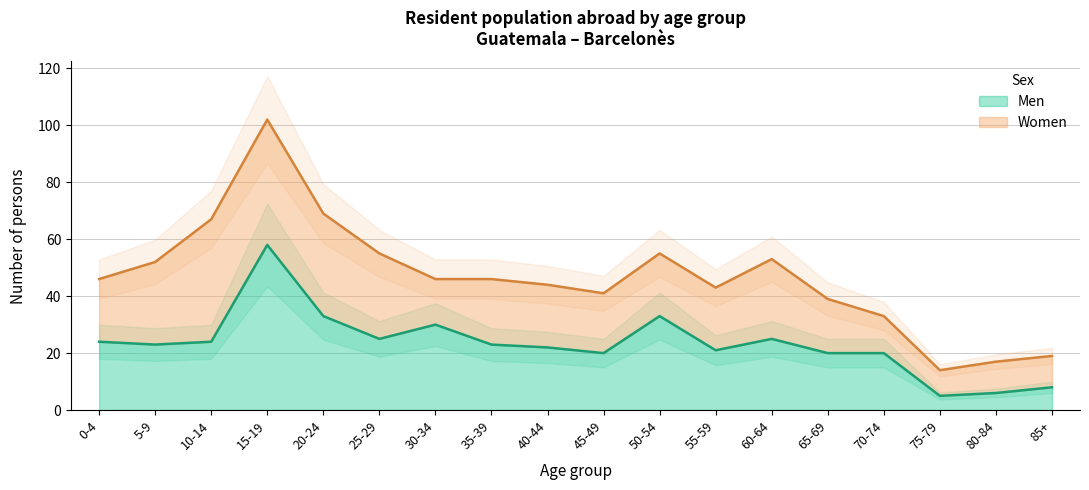

List the labels in order of value, smallest first.

75-79, 80-84, 85+, 45-49, 65-69, 70-74, 55-59, 40-44, 5-9, 35-39, 0-4, 10-14, 25-29, 60-64, 30-34, 20-24, 50-54, 15-19